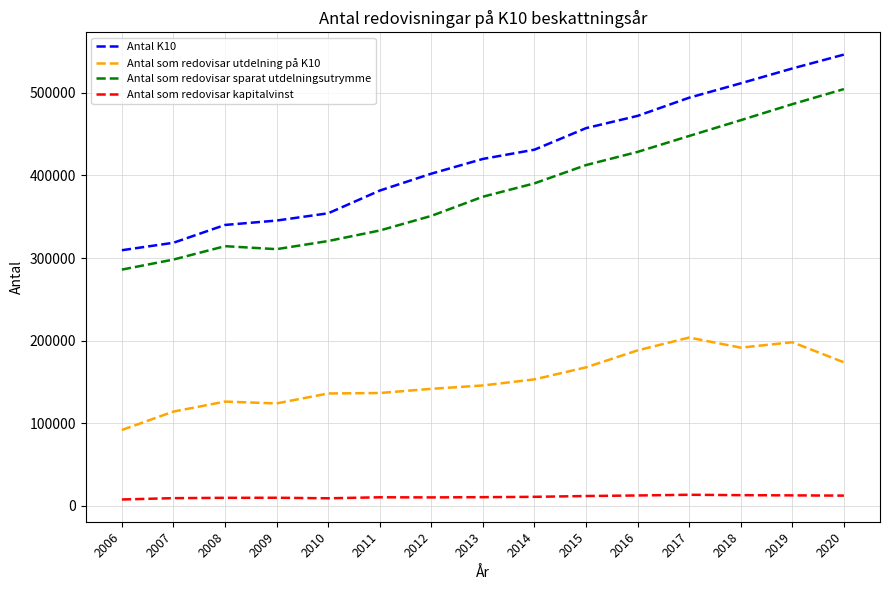

What is the total value across all series at 2016?

1101276.0